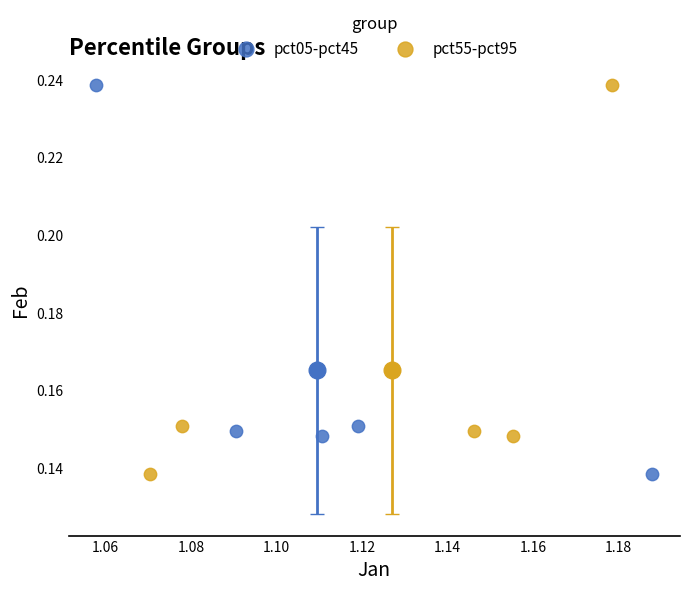

What are all the series names shown in the legend?

pct05-pct45, pct55-pct95